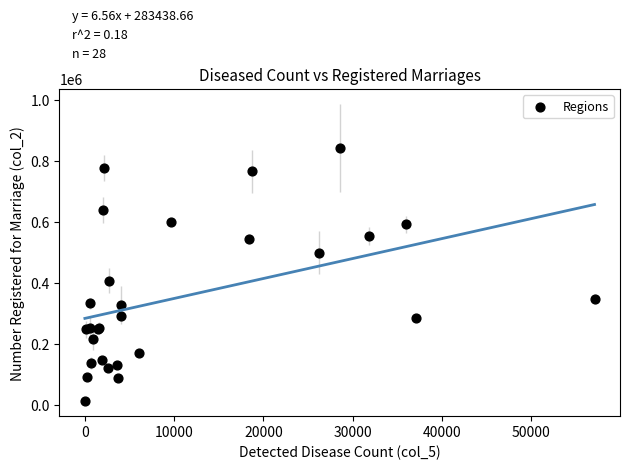

What Y value in the scatter plot is closest to 427212?

406756